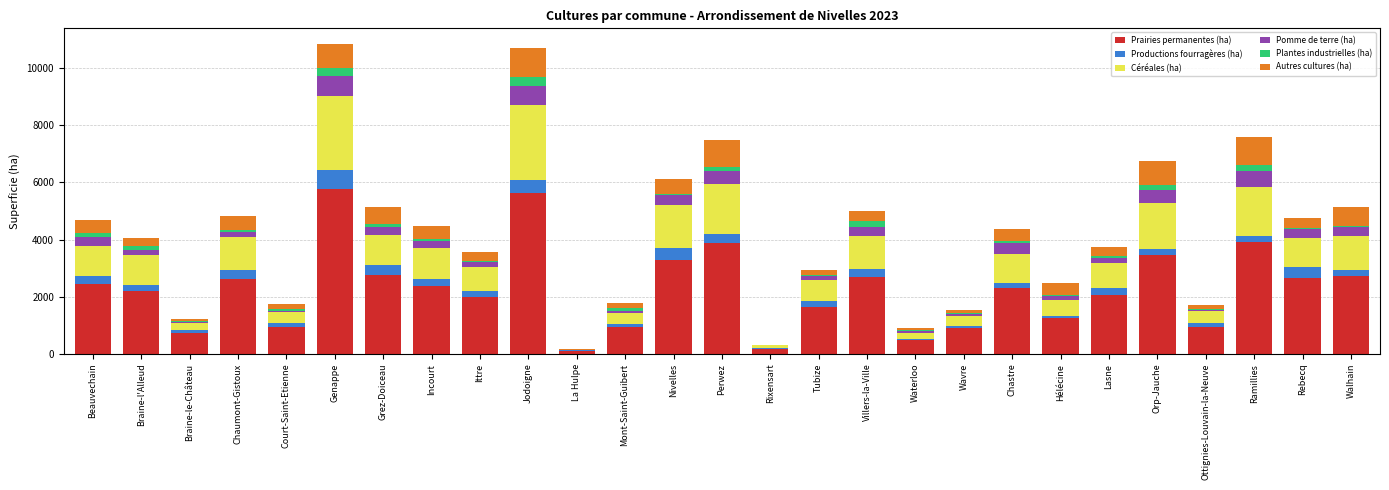

What are all the series names shown in the legend?

Prairies permanentes (ha), Productions fourragères (ha), Céréales (ha), Pomme de terre (ha), Plantes industrielles (ha), Autres cultures (ha)